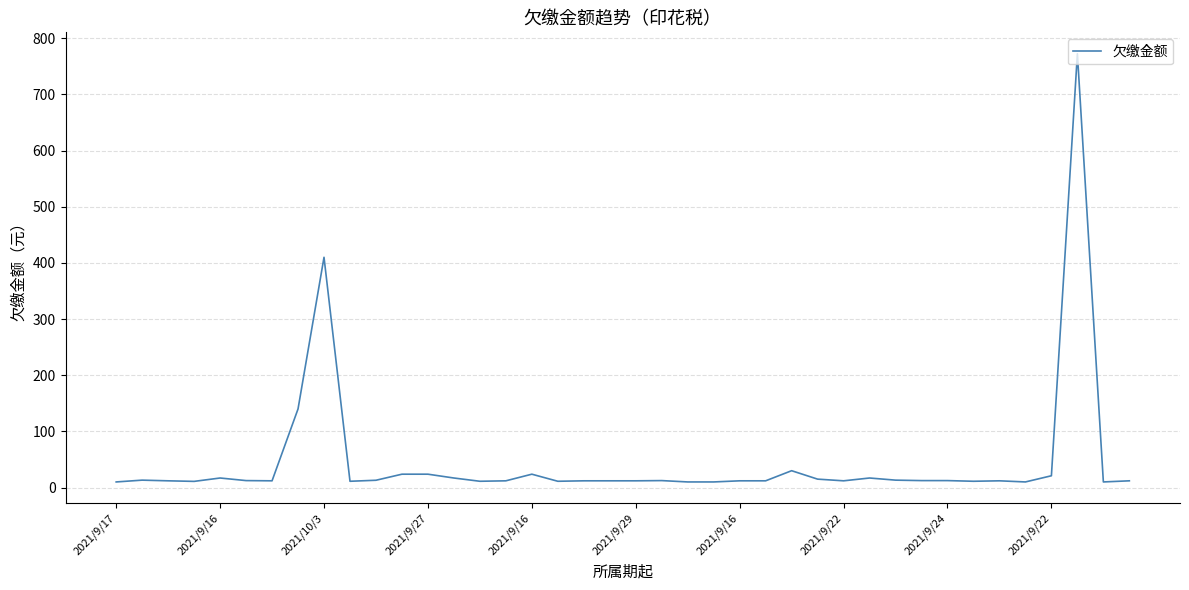

What is the difference between the maximum and minimum values?

762.4